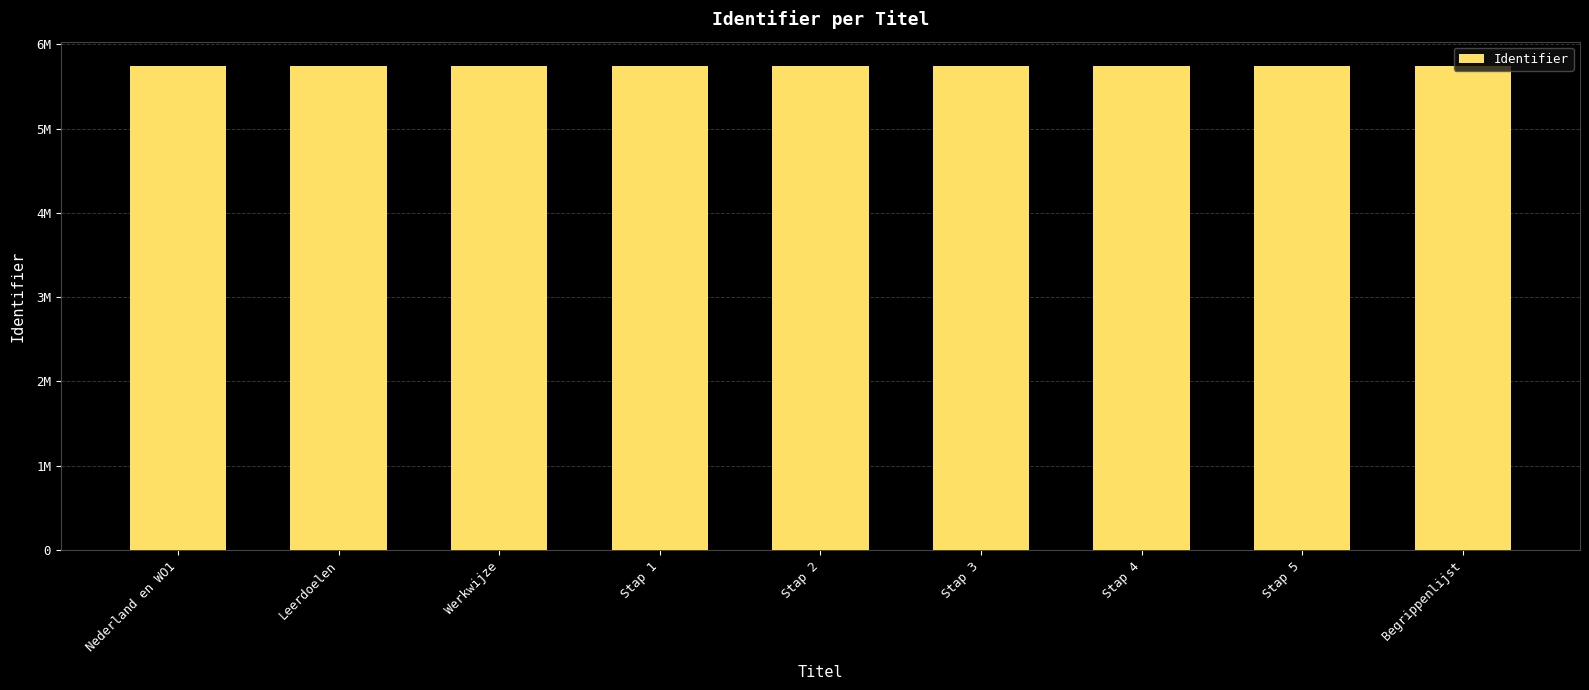

Are the bars horizontal?

No